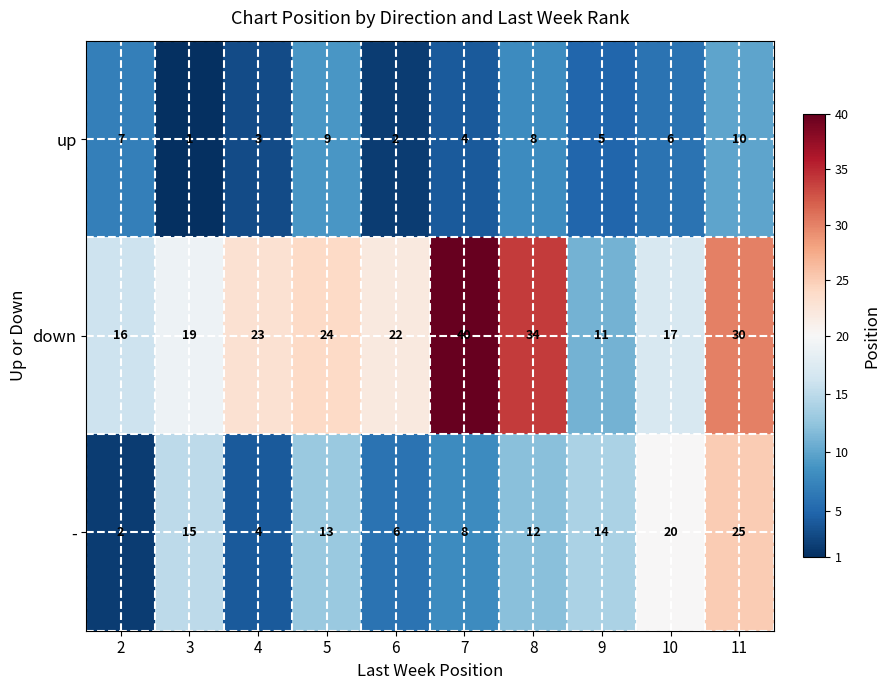

List the series in order of their peak value, lowest first.

up, -, down